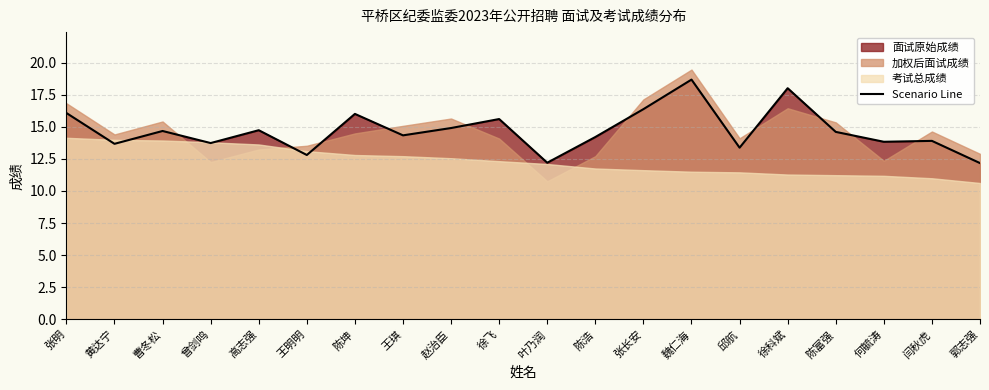

How many data points are above 14?

12